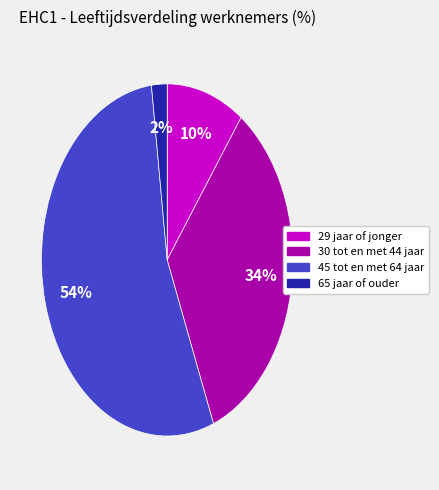

Rank the categories by value from lowest to highest.

65 jaar of ouder, 29 jaar of jonger, 30 tot en met 44 jaar, 45 tot en met 64 jaar